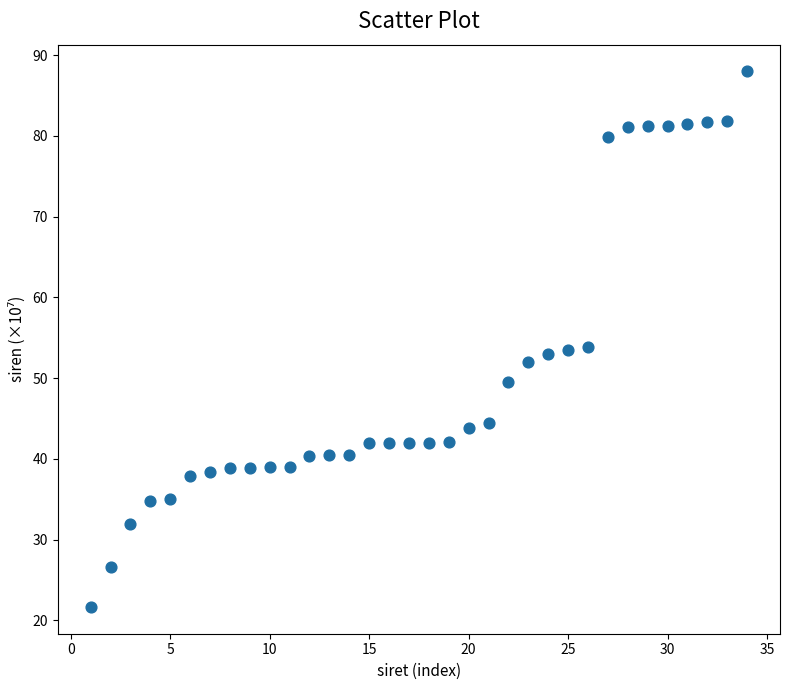

What is the range of X values (max minus min)?

33.0